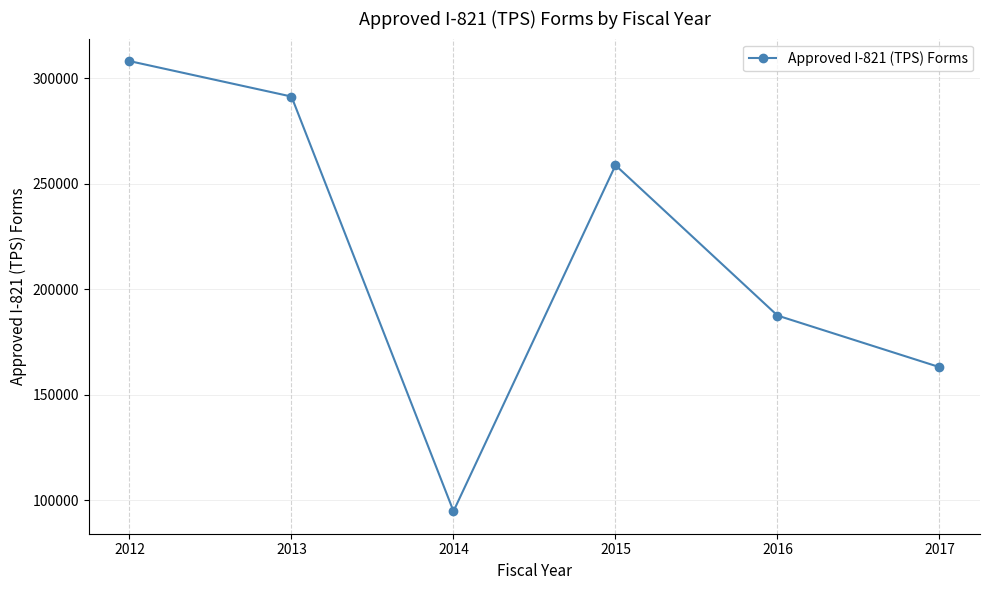

List the labels in order of value, largest first.

2012, 2013, 2015, 2016, 2017, 2014